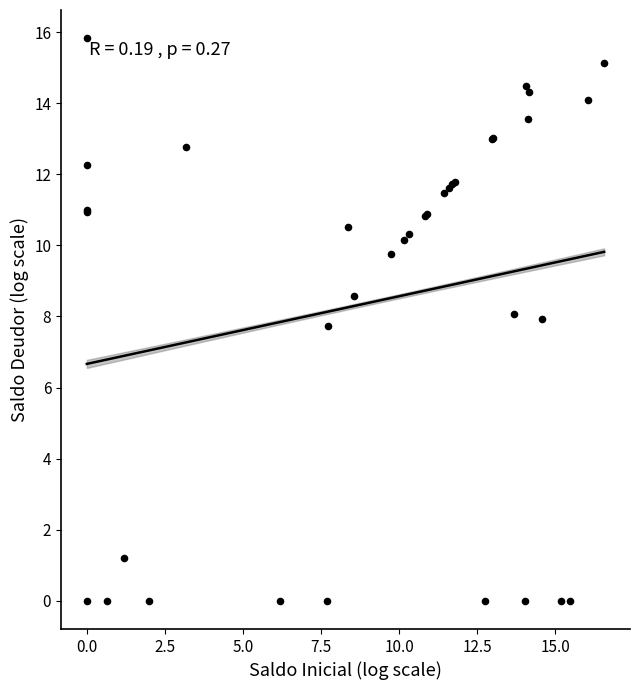

What Y value in the scatter plot is closest to 7?

7.7